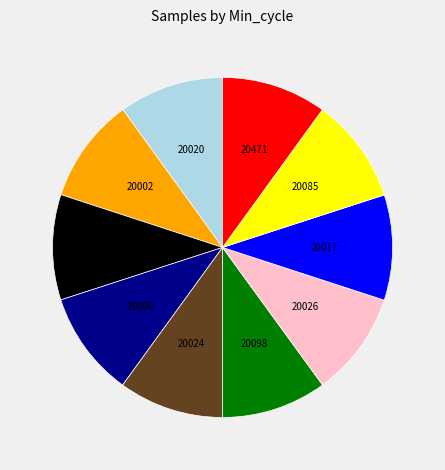

Count the number of slices in the pie.

10